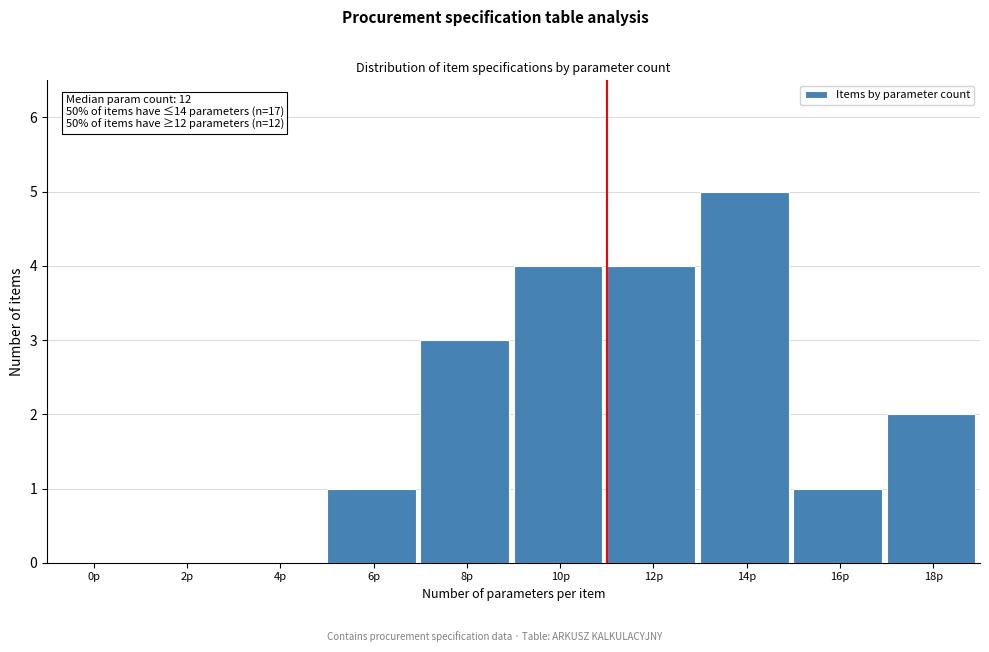

Reading left to right, transcribe all the data shown in this chart.

0p=0	2p=0	4p=0	6p=1	8p=3	10p=4	12p=4	14p=5	16p=1	18p=2